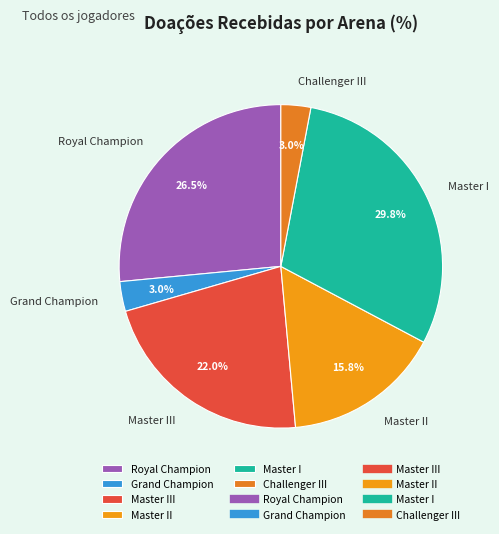

The Master III slice represents 22% of the pie. True or false?

True